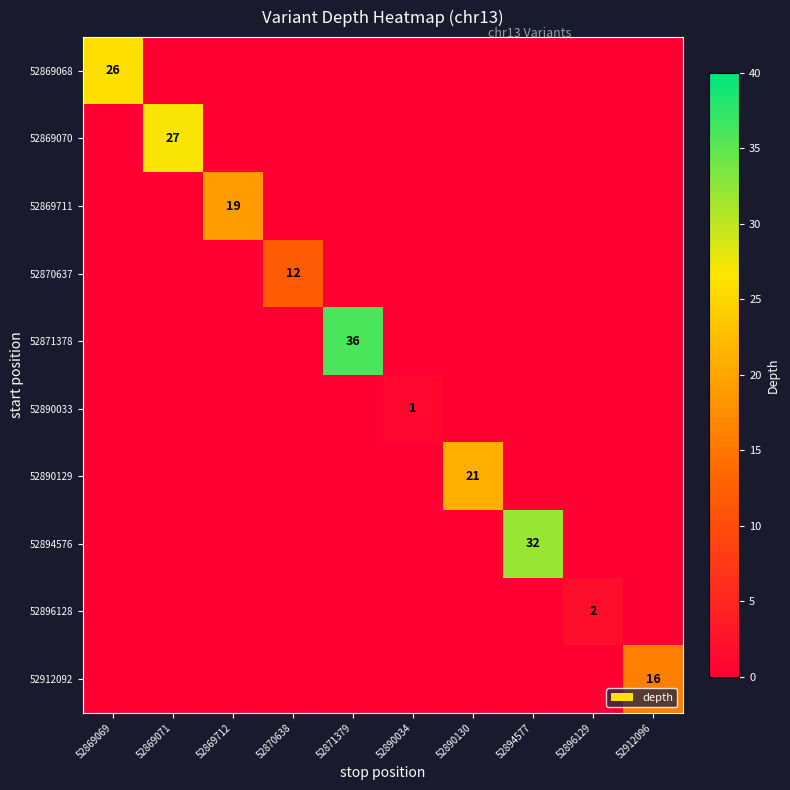

The value of 52871378 at 52912096 is 0. True or false?

True